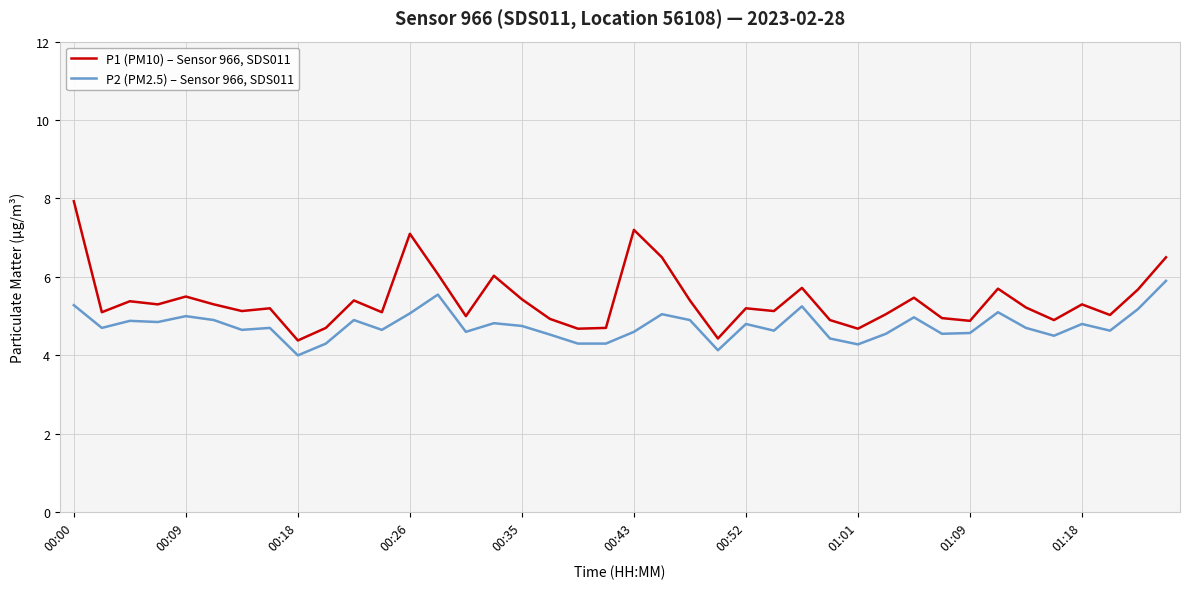

Which series has the largest range (max minus min)?

P1 (PM10) – Sensor 966, SDS011